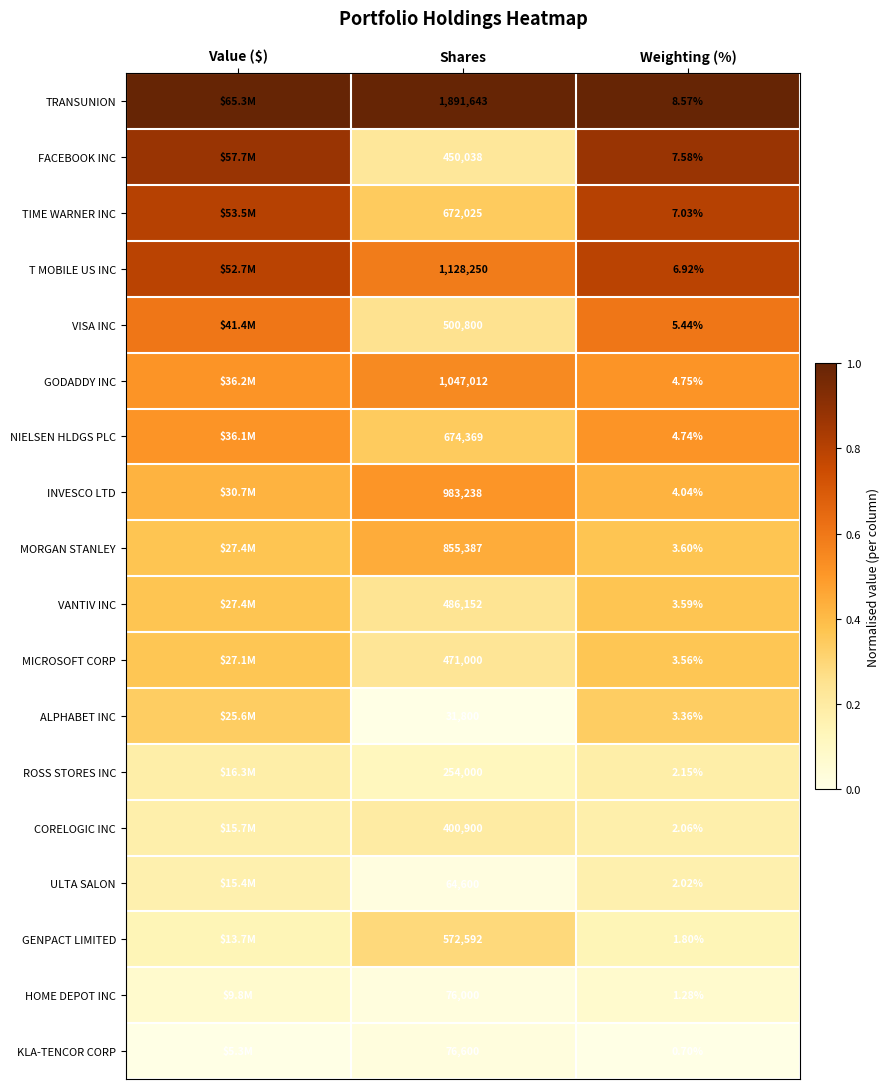

How many data points does each series have?

3